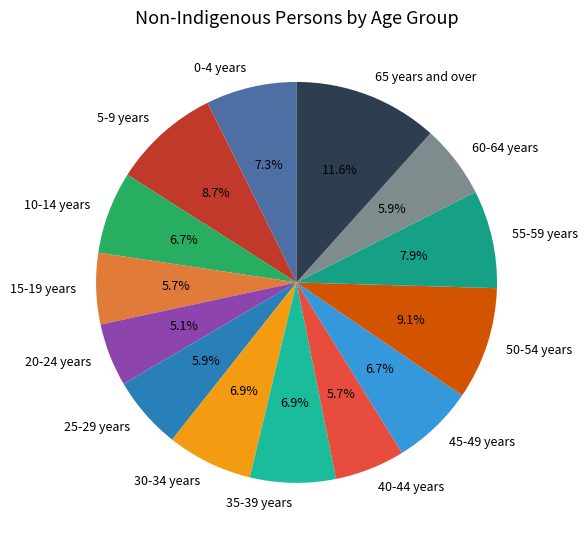

Is it true that 45-49 years is 16% of the pie?

False